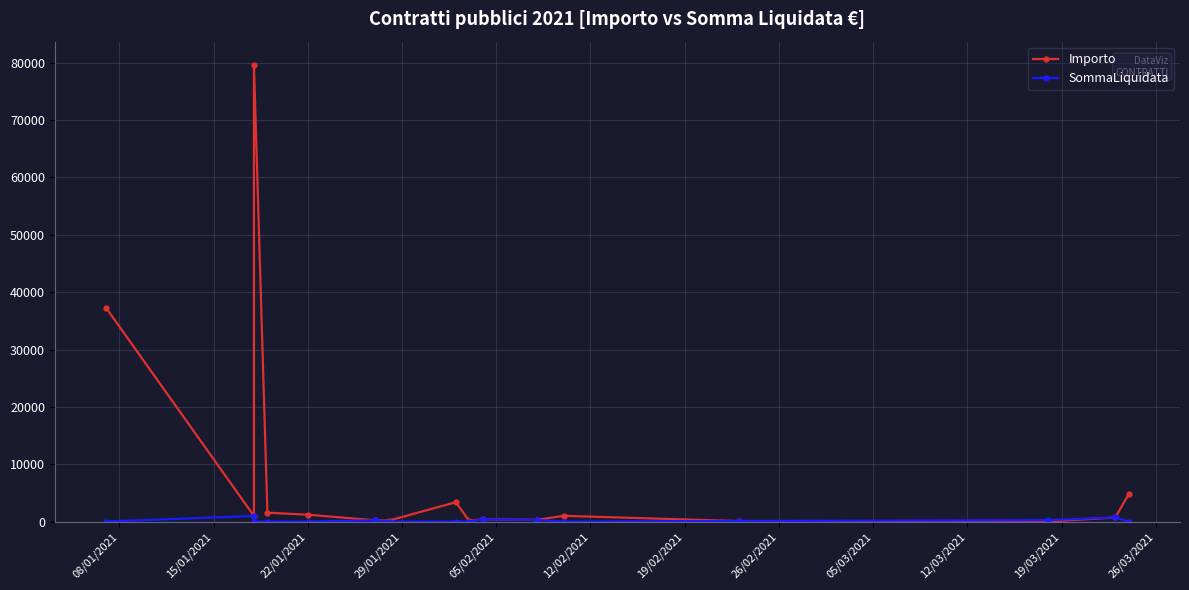

Count the number of data series in this chart.

2